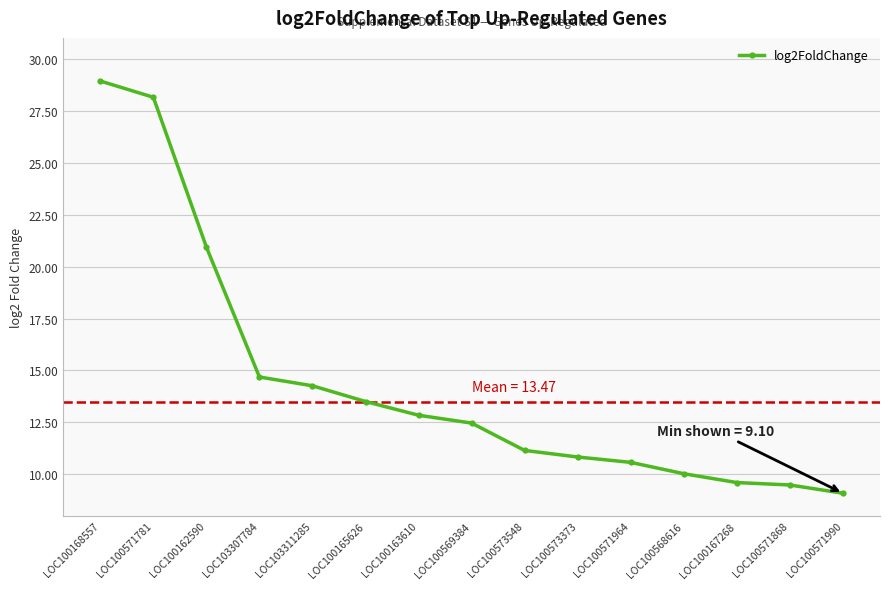

What is the smallest value displayed?

9.1